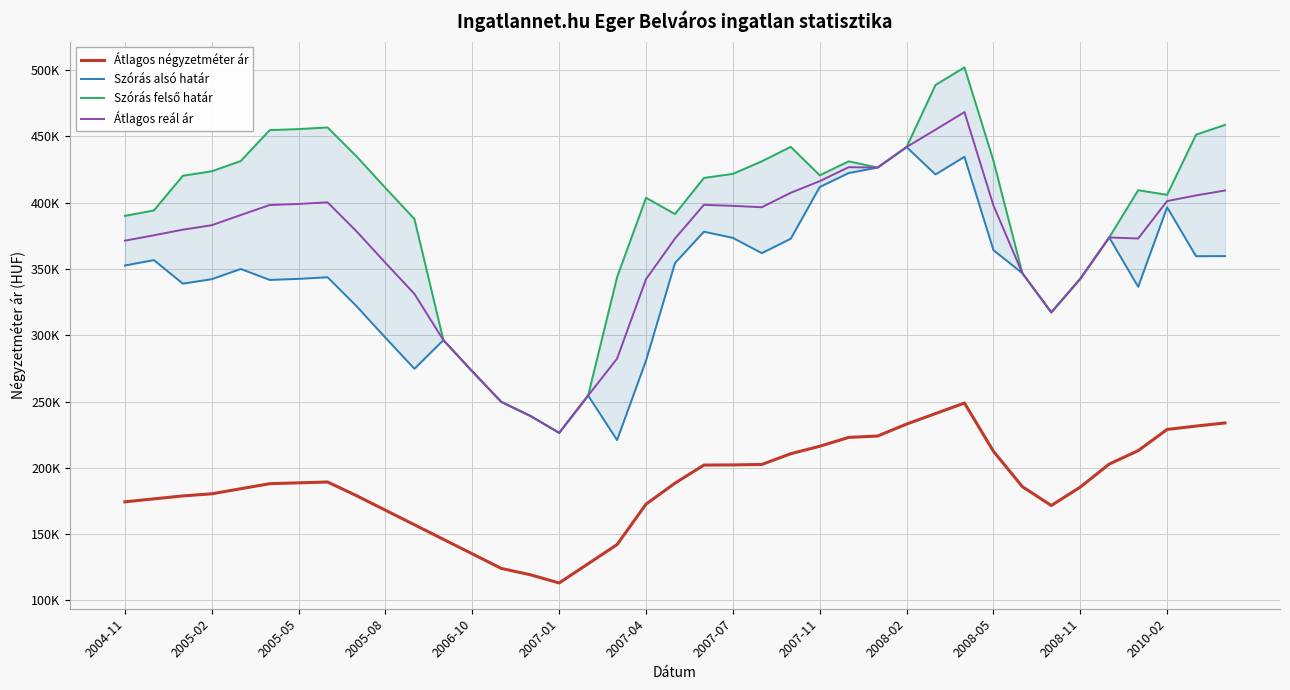

Which series changed the most between 2004-11 and 2007-07?

Szórás felső határ